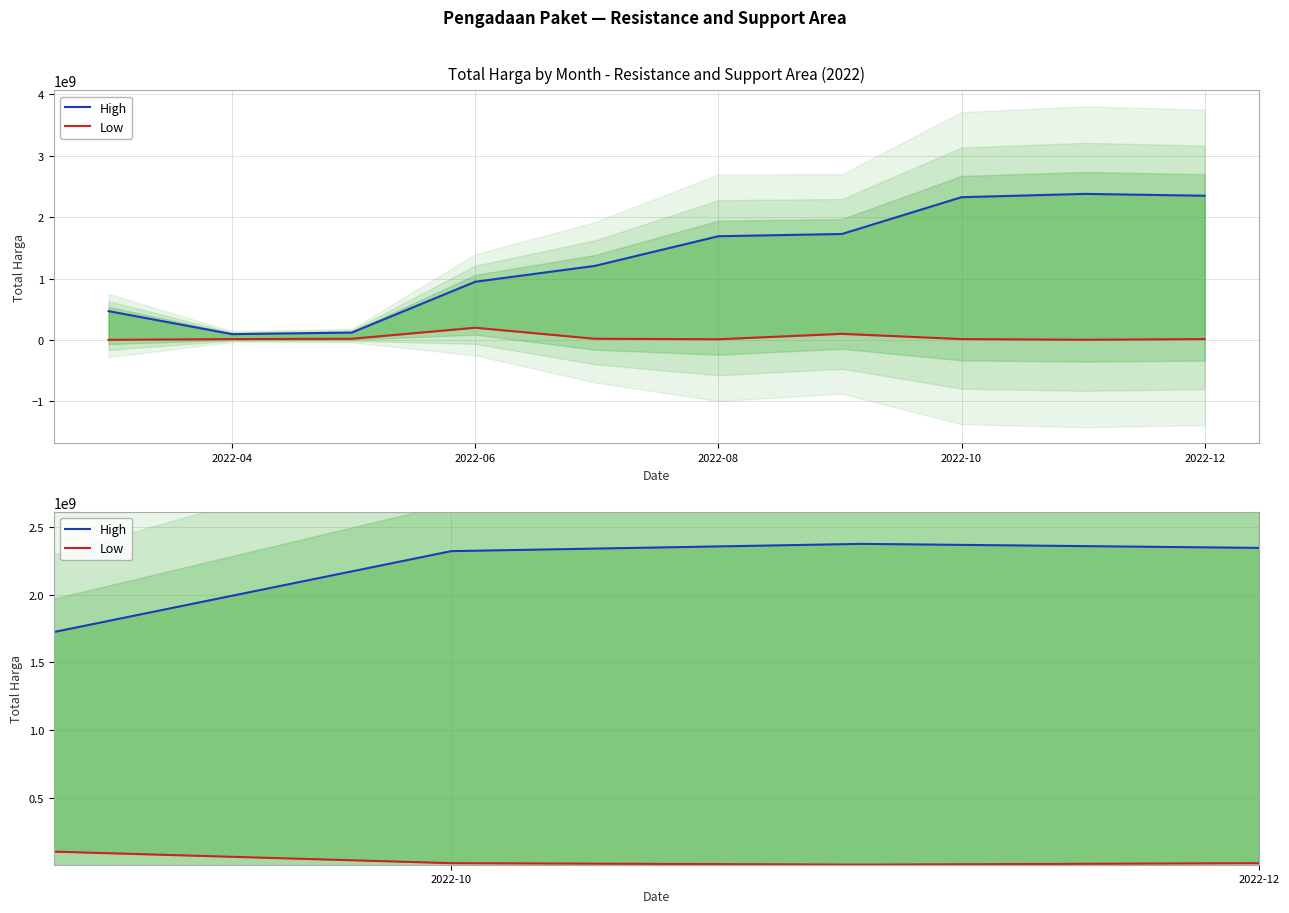

True or false: Low has more than 1 points higher than both neighbors.

True